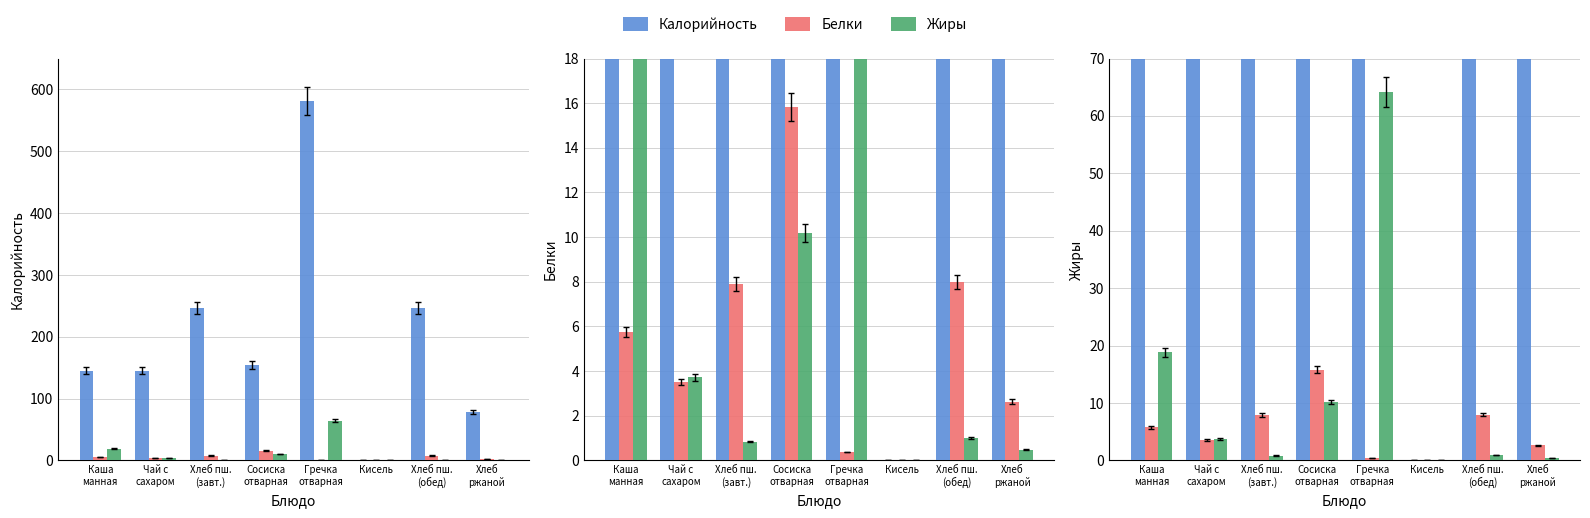

What is the difference between the maximum and minimum values in the Белки series?

15.8